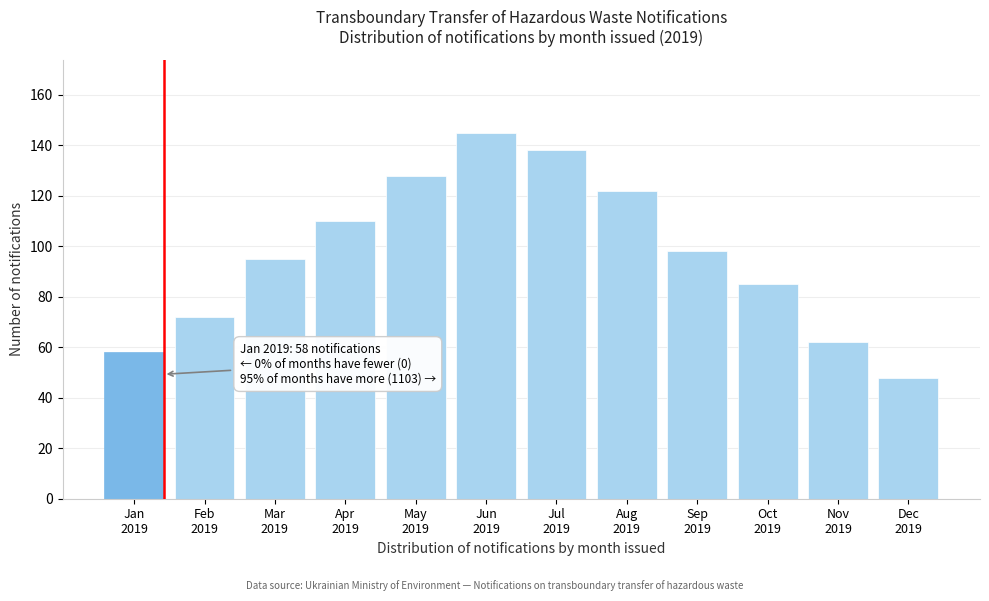

Reading right to left, extract all data points from this chart.

48	62	85	98	122	138	145	128	110	95	72	58